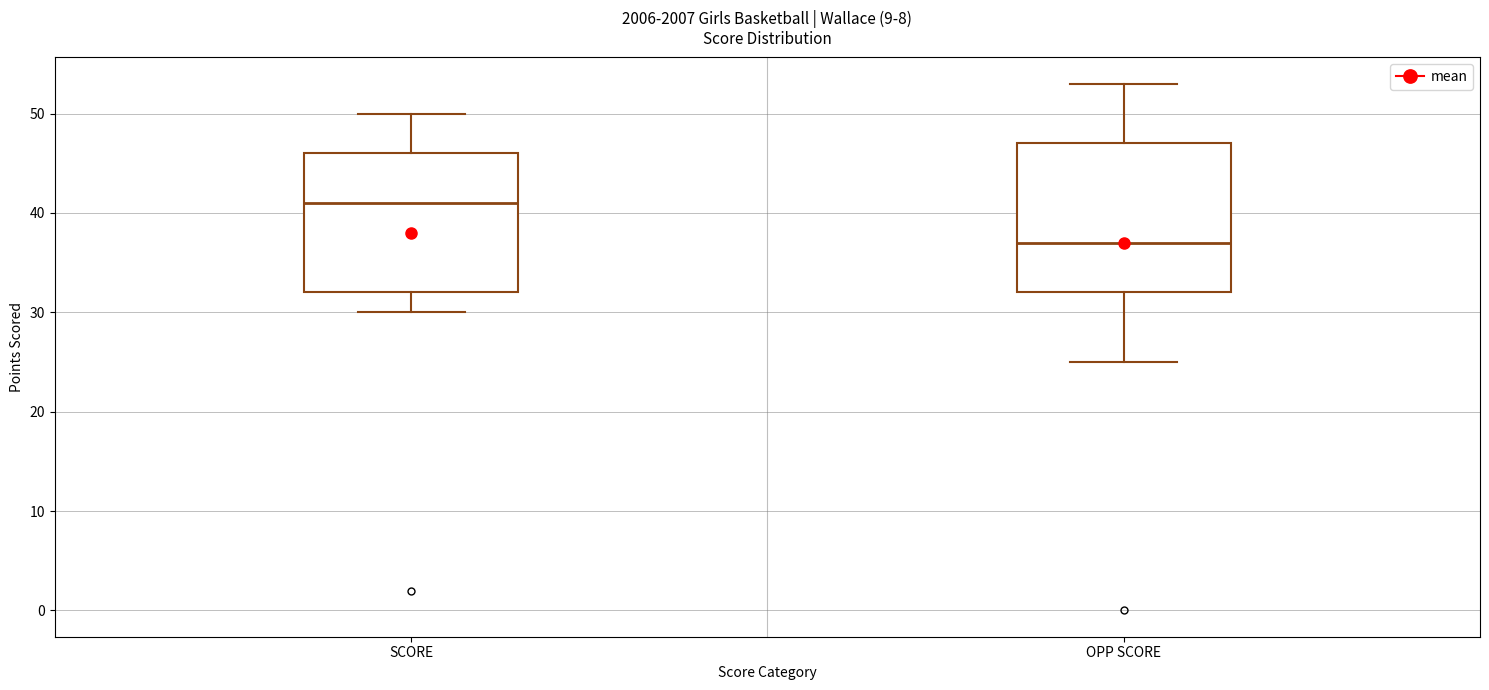

Which box has the highest median line?

SCORE